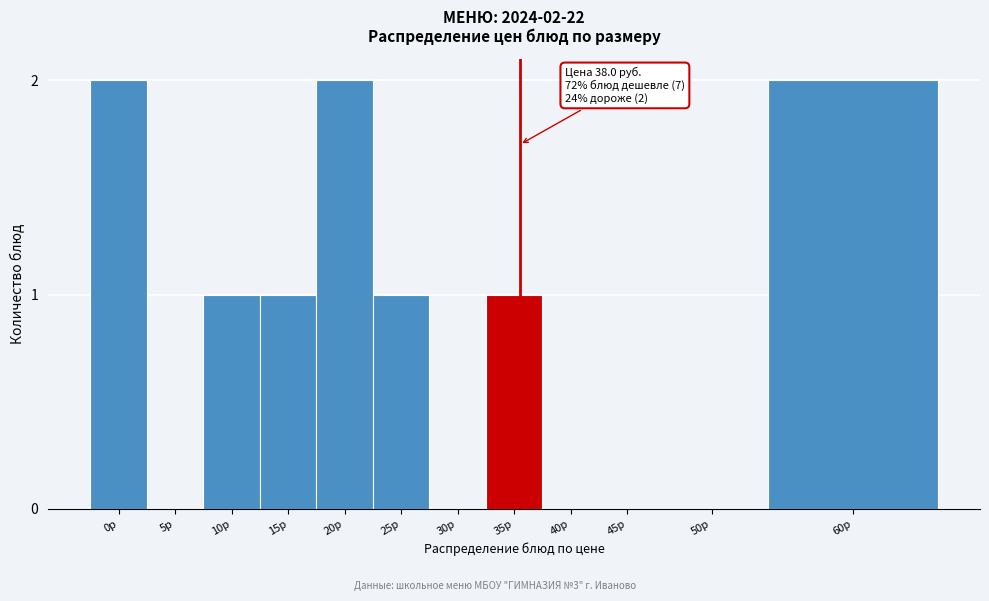

Reading right to left, transcribe all the data shown in this chart.

60р=2	50р=0	45р=0	40р=0	35р=1	30р=0	25р=1	20р=2	15р=1	10р=1	5р=0	0р=2